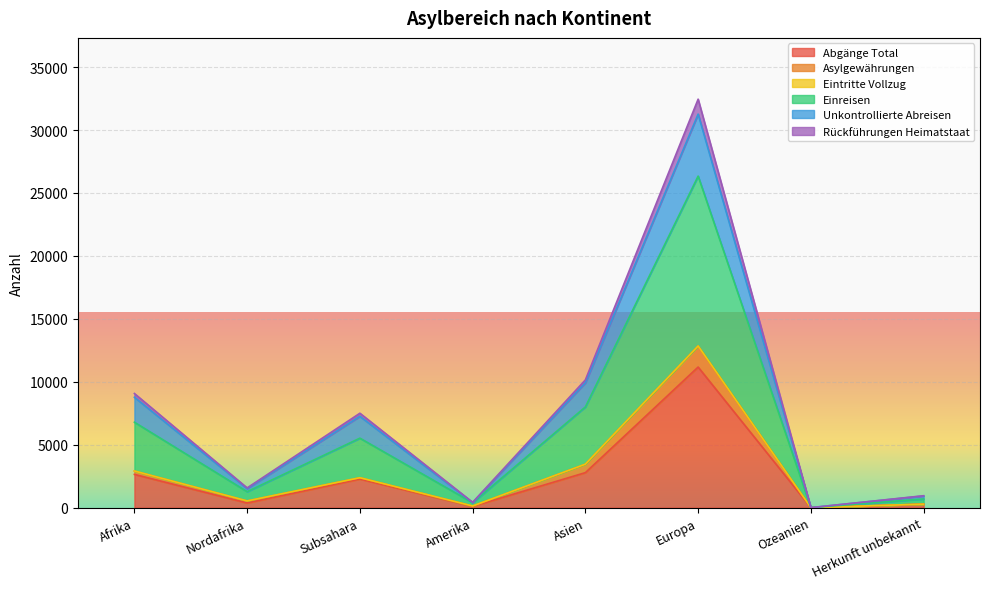

What is the maximum value for Abgänge Total?

11168